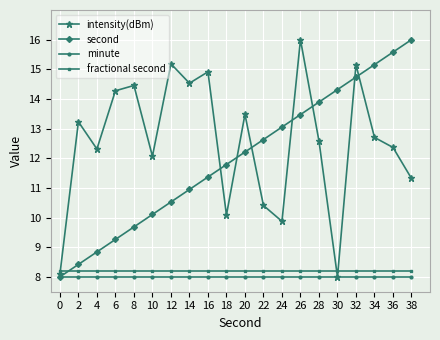

Where is the first local maximum for intensity(dBm)?

2